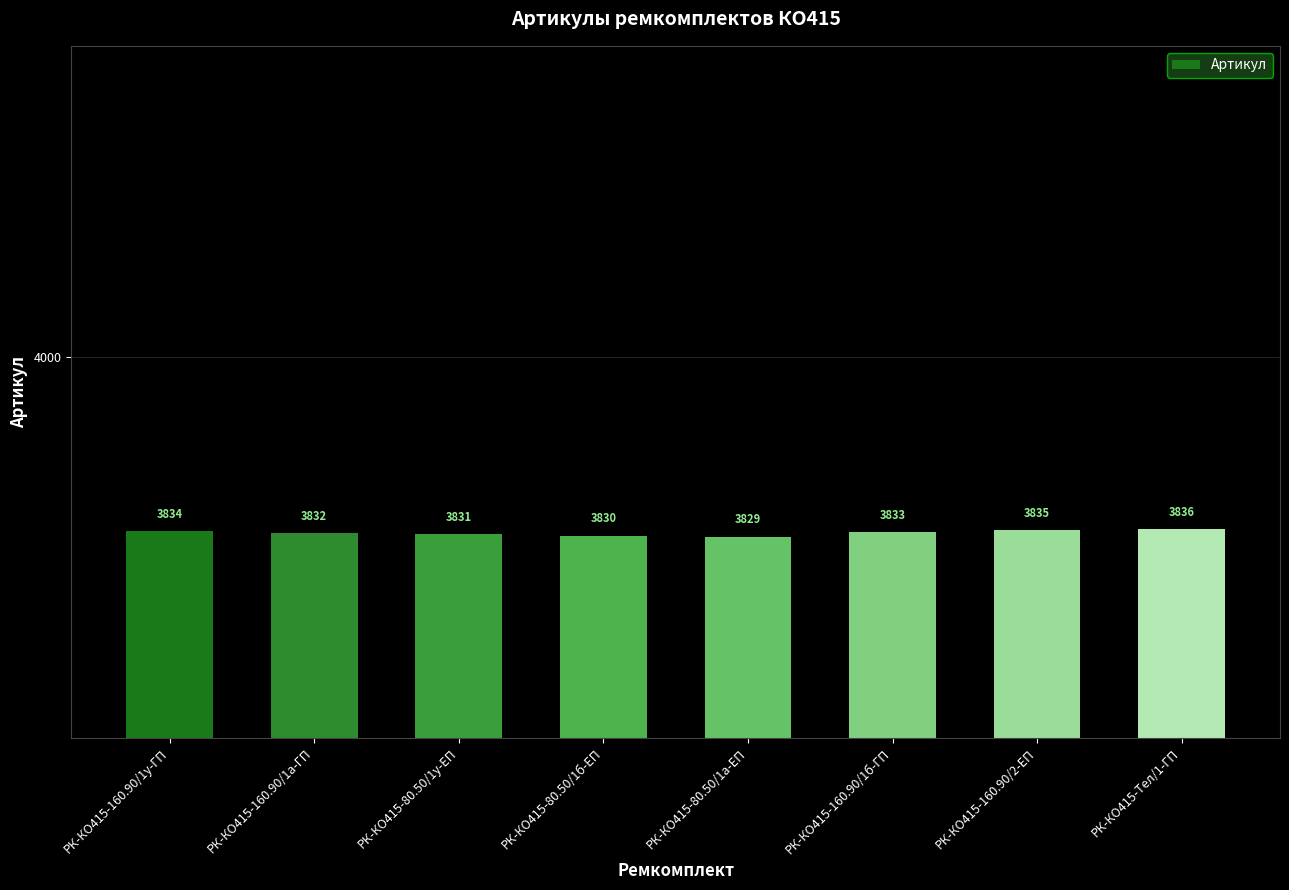

Which label corresponds to the smallest value in the chart?

РК-КО415-80.50/1а-ЕП